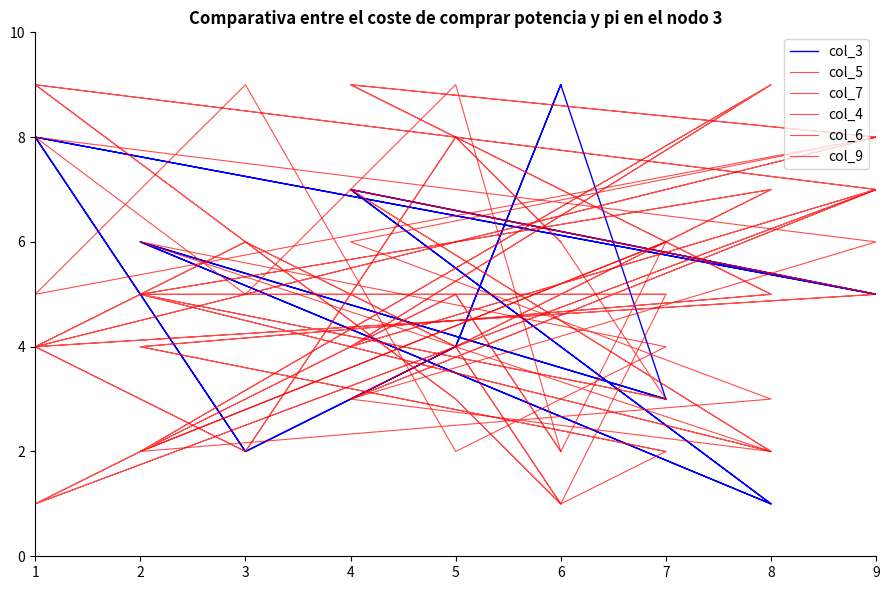

What is the value of the col_7 point at the 1st from the left?

1